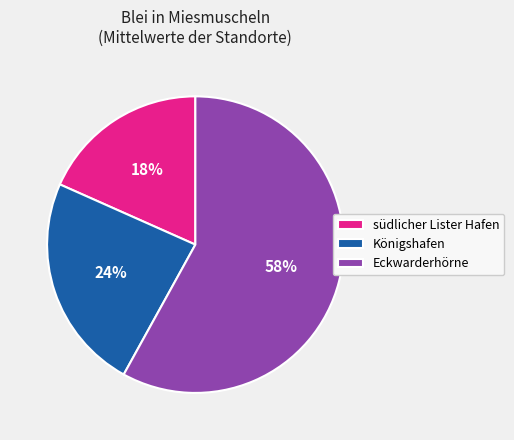

Does Eckwarderhörne represent more than half of the total?

Yes